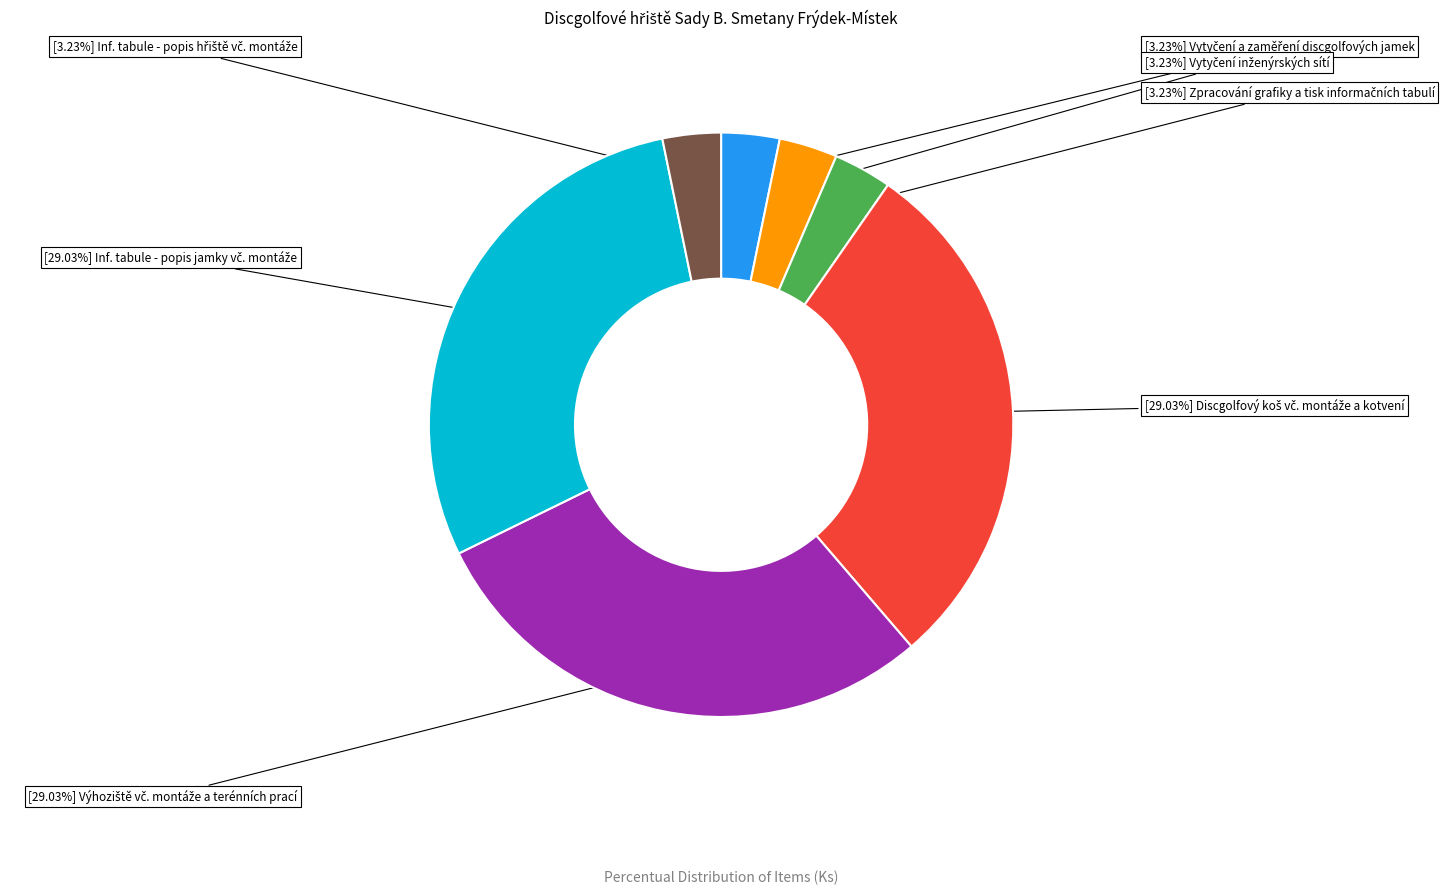

Is there a majority slice in this chart?

No